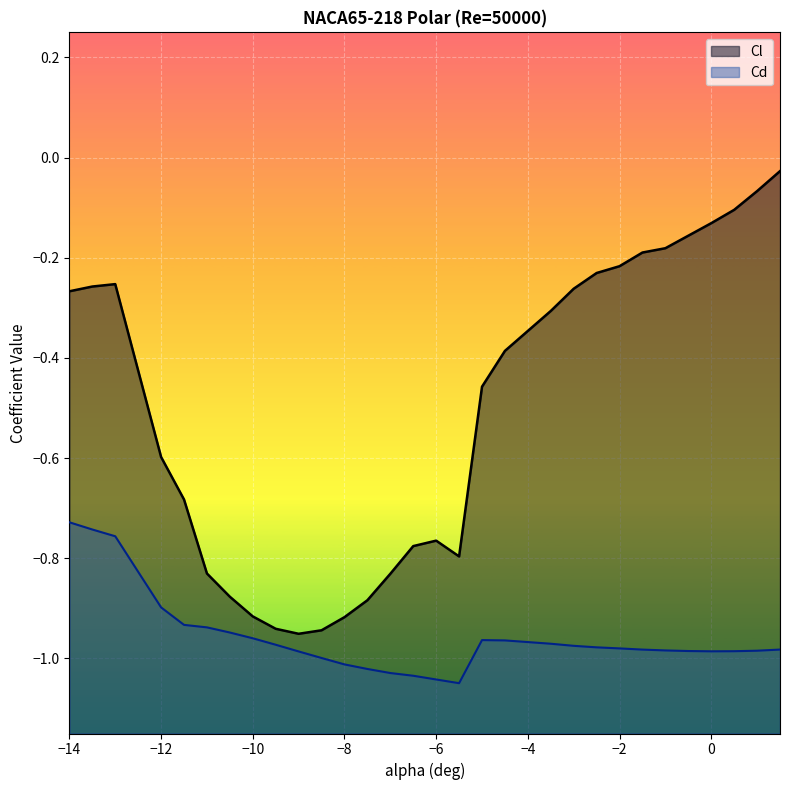

What are all the series names shown in the legend?

Cl, Cd